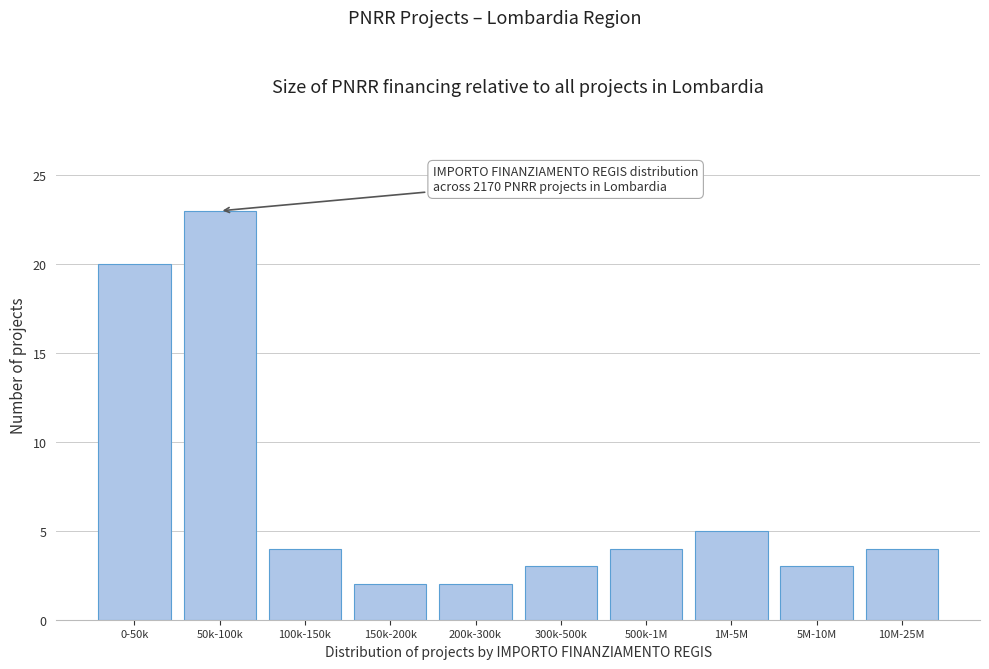

Reading right to left, what are all the values shown in this chart?

10M-25M=4	5M-10M=3	1M-5M=5	500k-1M=4	300k-500k=3	200k-300k=2	150k-200k=2	100k-150k=4	50k-100k=23	0-50k=20